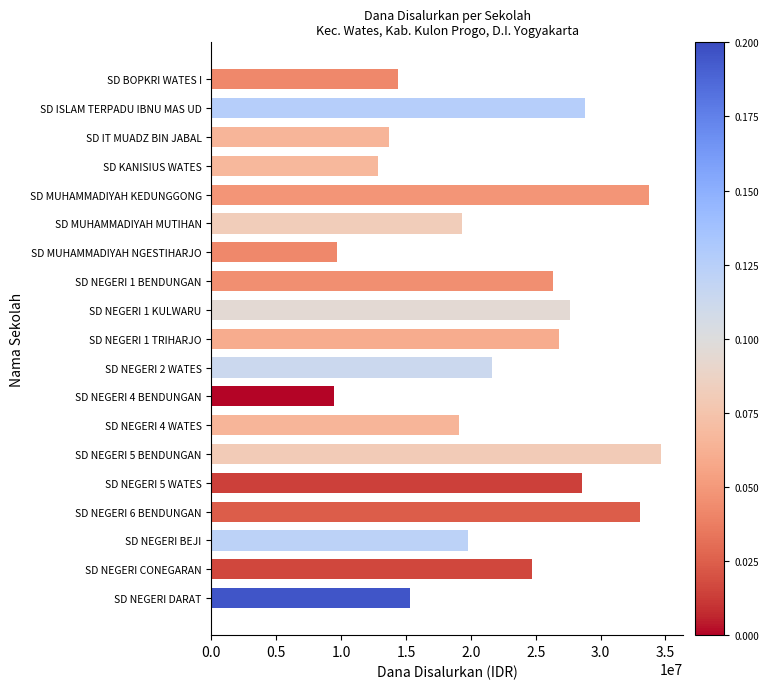

True or false: the data shows 15300000 at SD NEGERI DARAT.

True